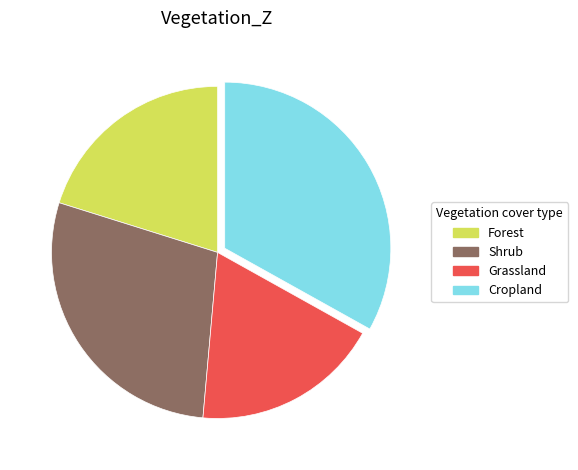

Does Grassland represent more than half of the total?

No